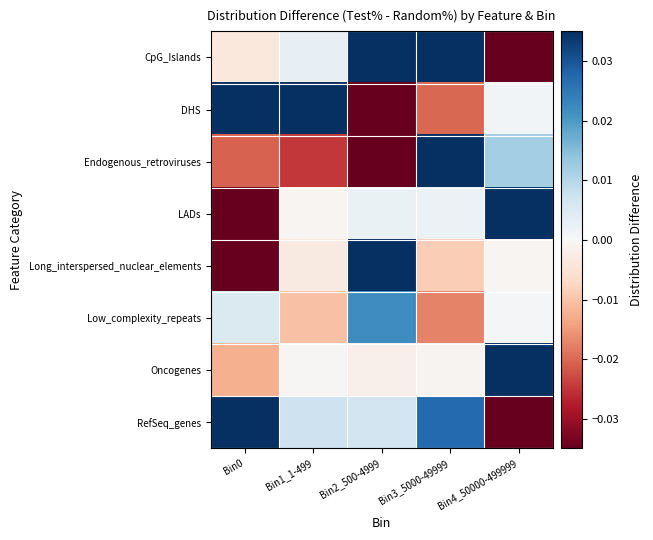

What is the spread (max minus min) of values at Bin2_500-4999?

0.2